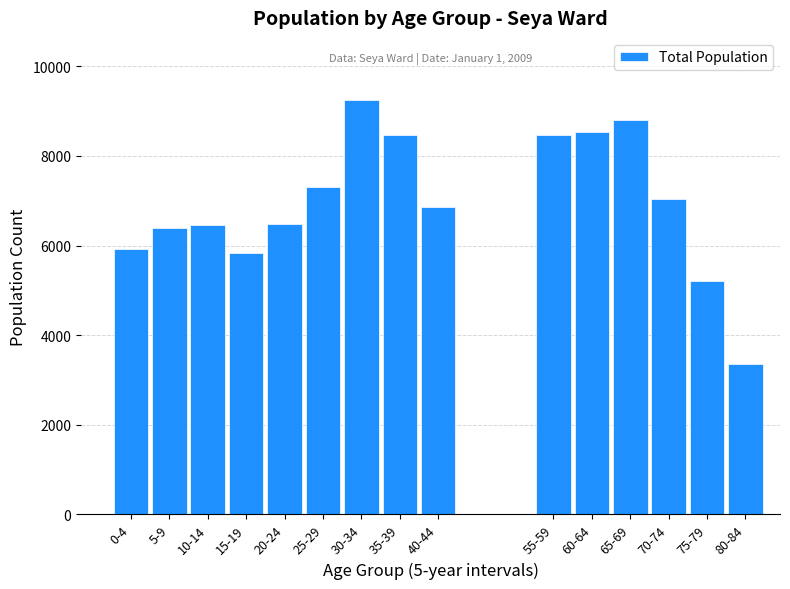

The value at 40-44 is 4350. True or false?

False